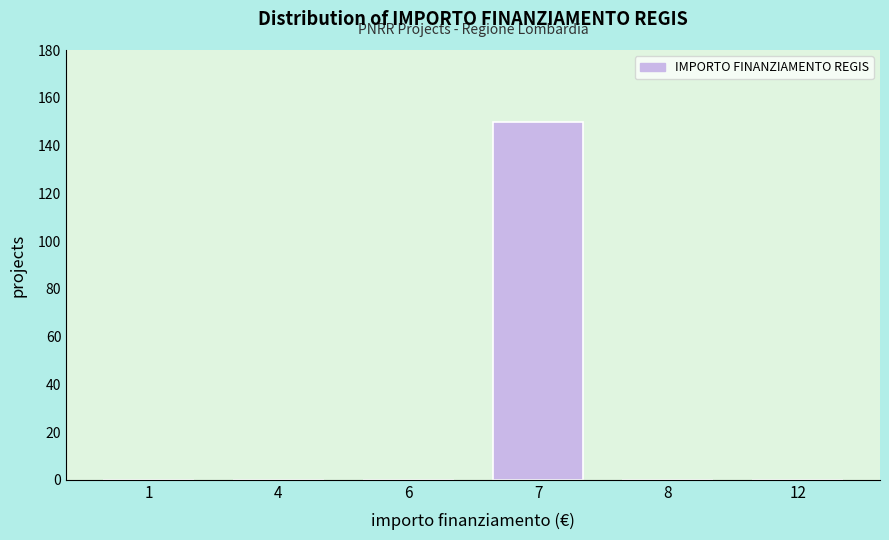

Reading left to right, list all the values displayed in this chart.

1=0	4=0	6=0	7=150	8=0	12=0